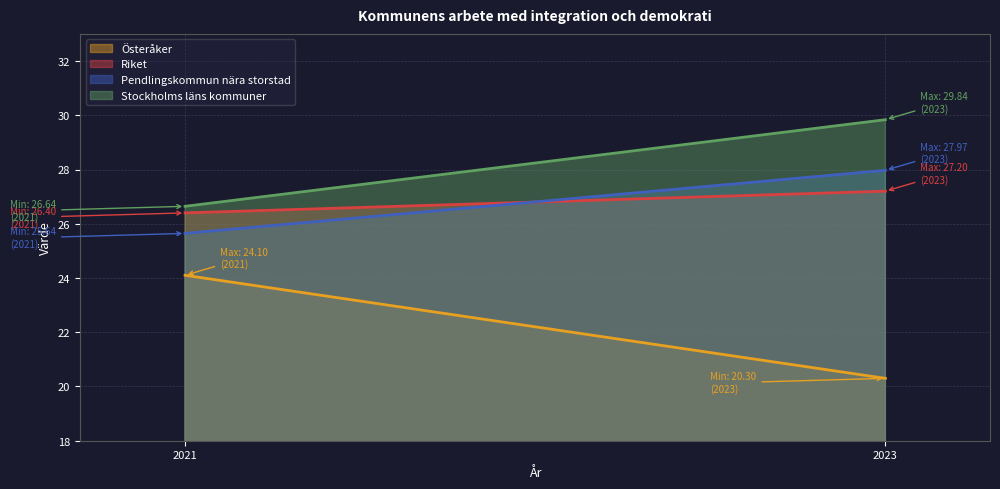

Is the value of Riket at 2023 greater than the value of Stockholms läns kommuner at 2023?

No